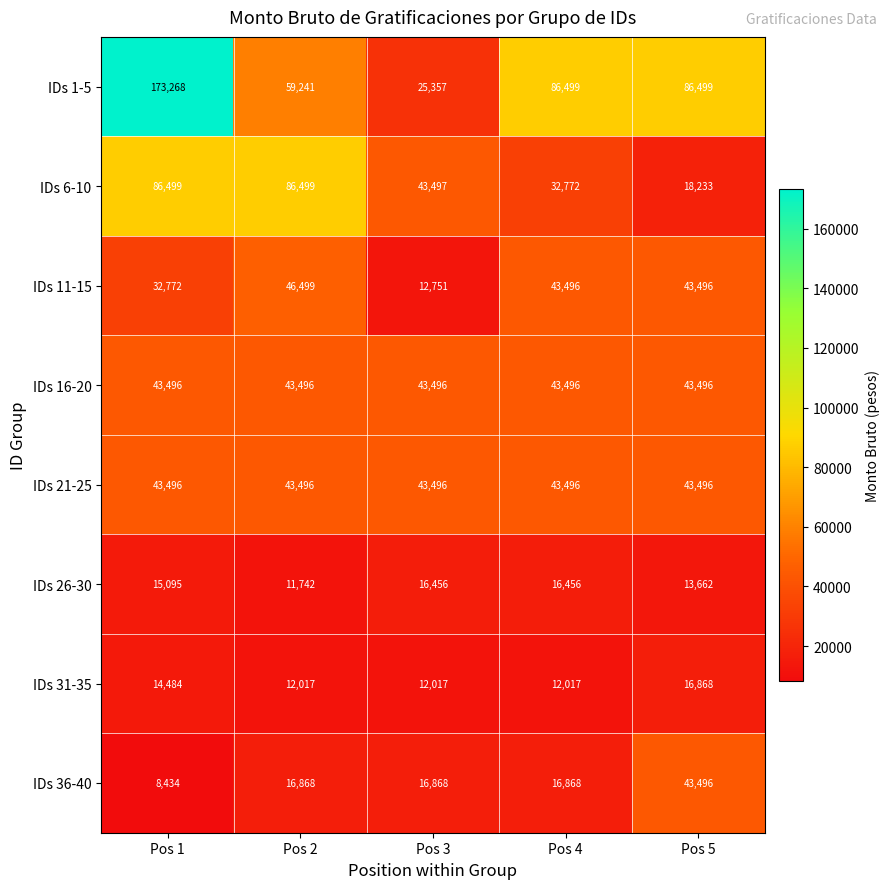

The value of IDs 1-5 at Pos 4 is 129460. True or false?

False